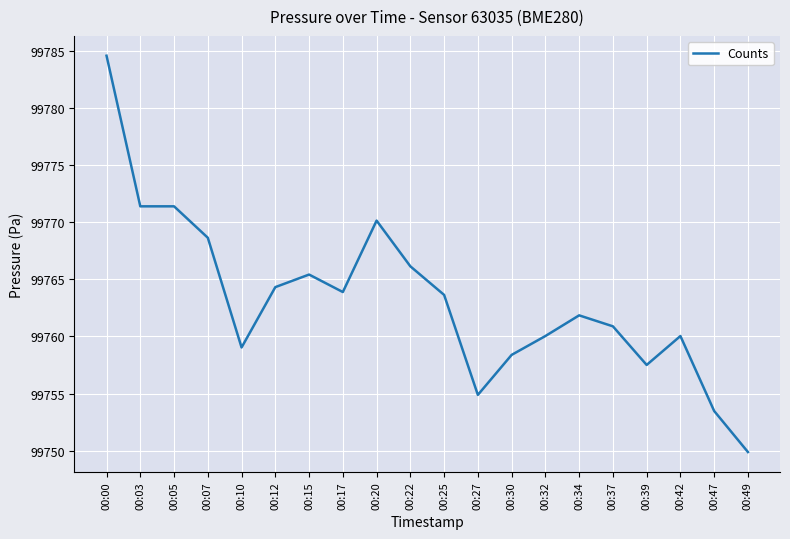

Where does the data first go above 99763?

00:00